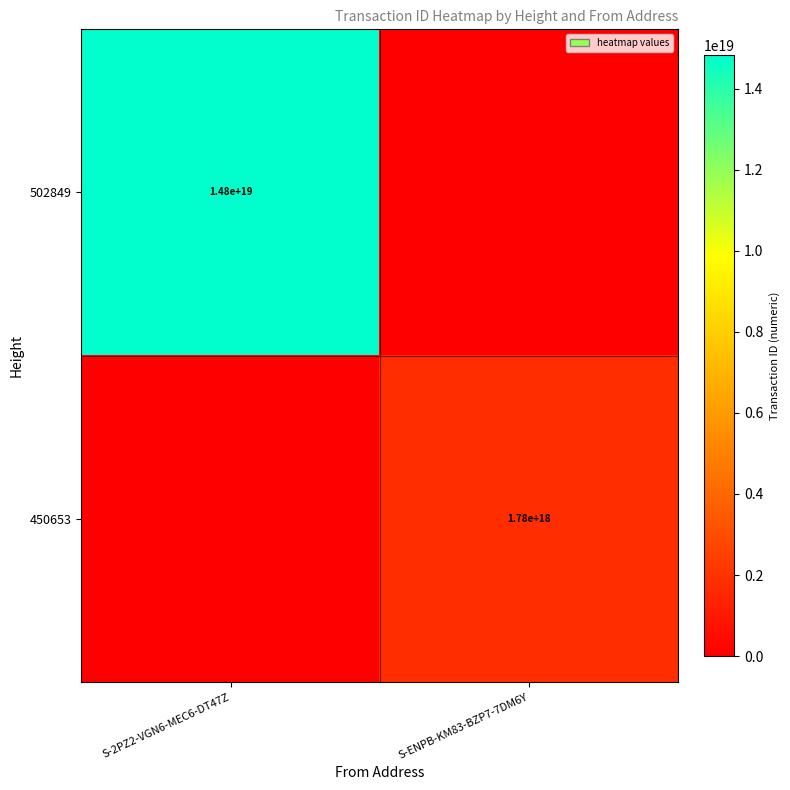

The value of 450653 at S-ENPB-KM83-BZP7-7DM6Y is 1780000000000000000. True or false?

True